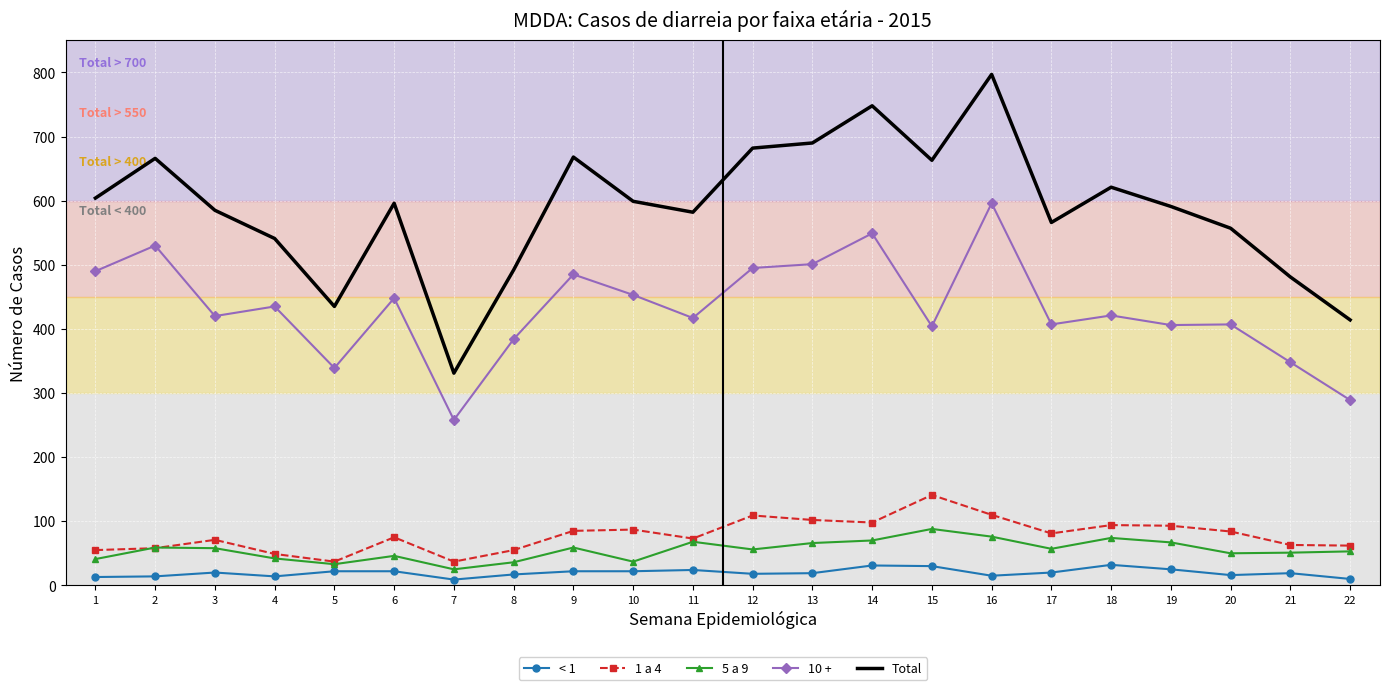

Which series changed the most between 2 and 14?

Total